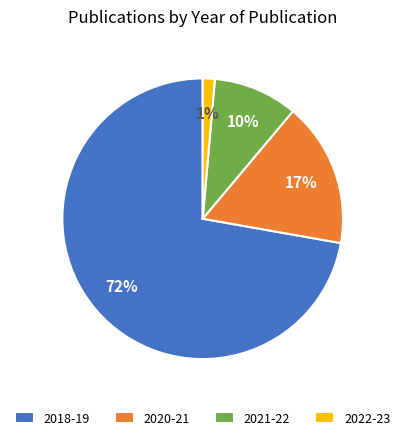

To the nearest percent, what is the difference between the largest and smallest slice percentages?

71%